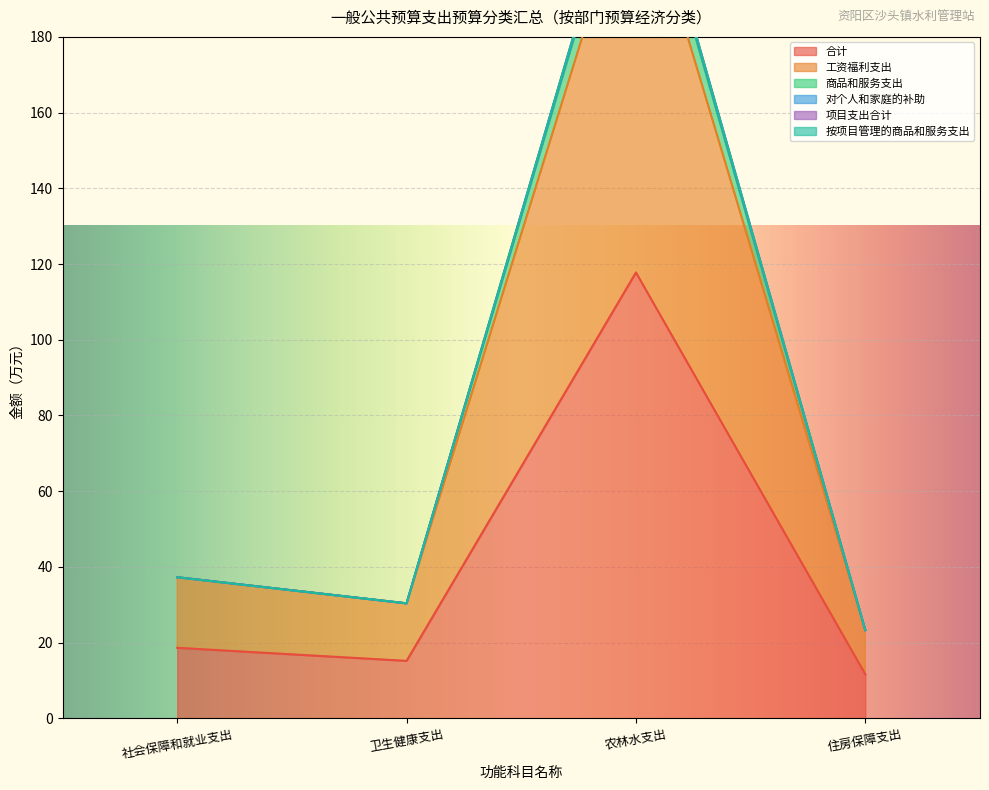

Is it true that 对个人和家庭的补助 equals 14.4 at 住房保障支出?

False